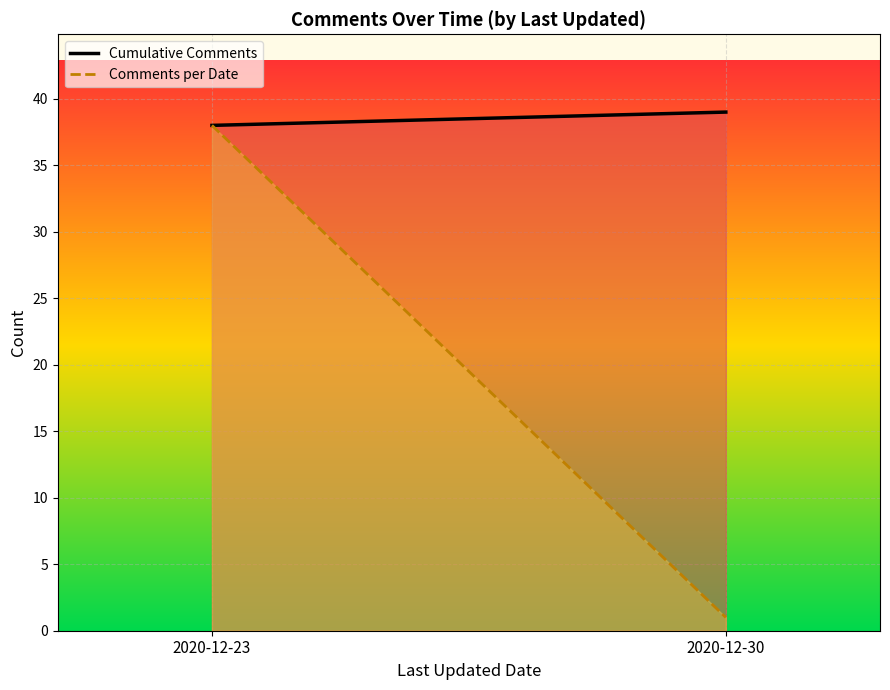

At which label does Comments per Date reach its minimum?

2020-12-30